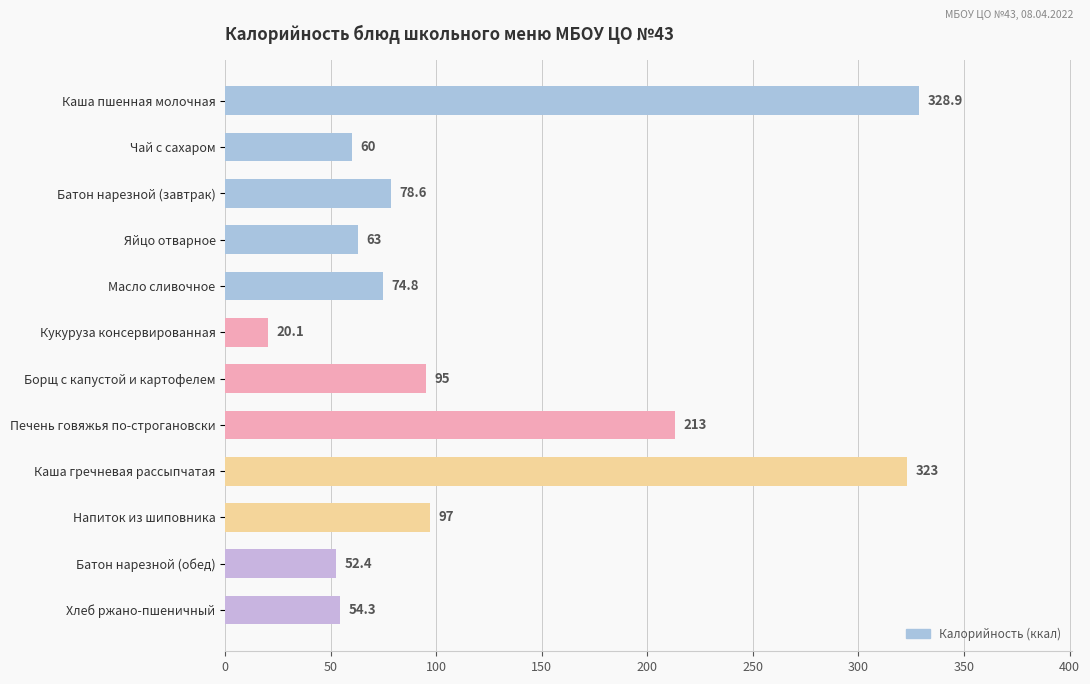

Is it true that the value at Напиток из шиповника is 97.0?

True